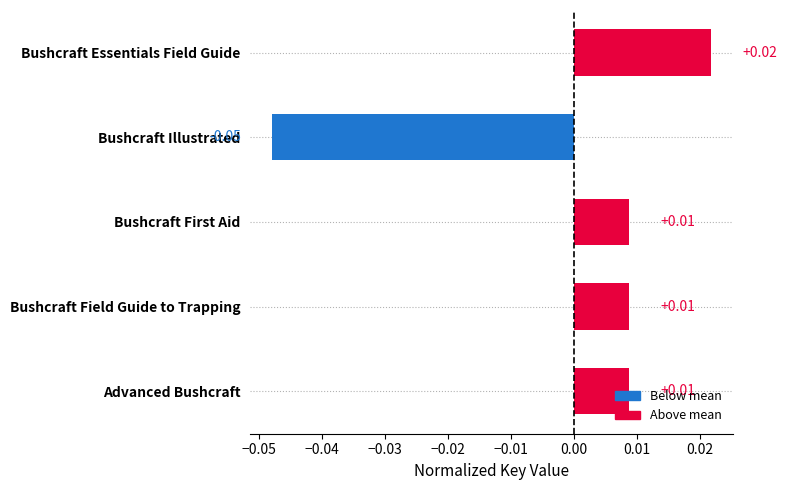

Which label corresponds to the smallest value in the chart?

Bushcraft Illustrated